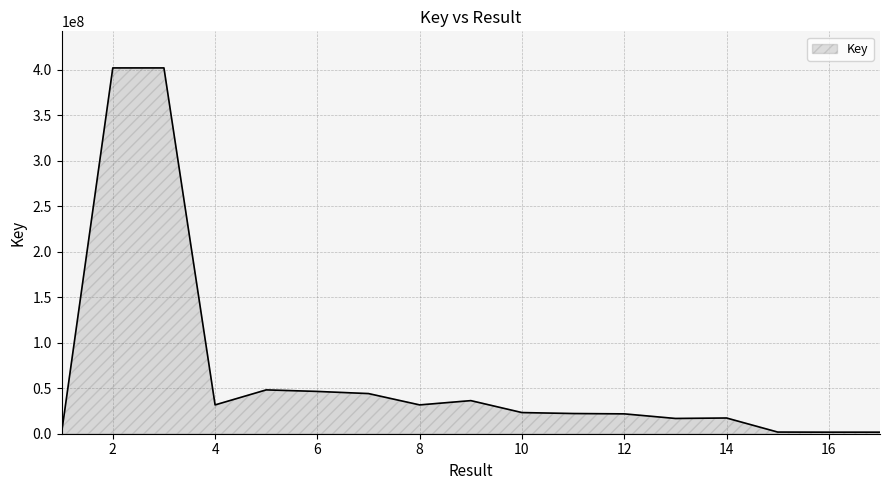

What is the greatest value displayed?

401990244